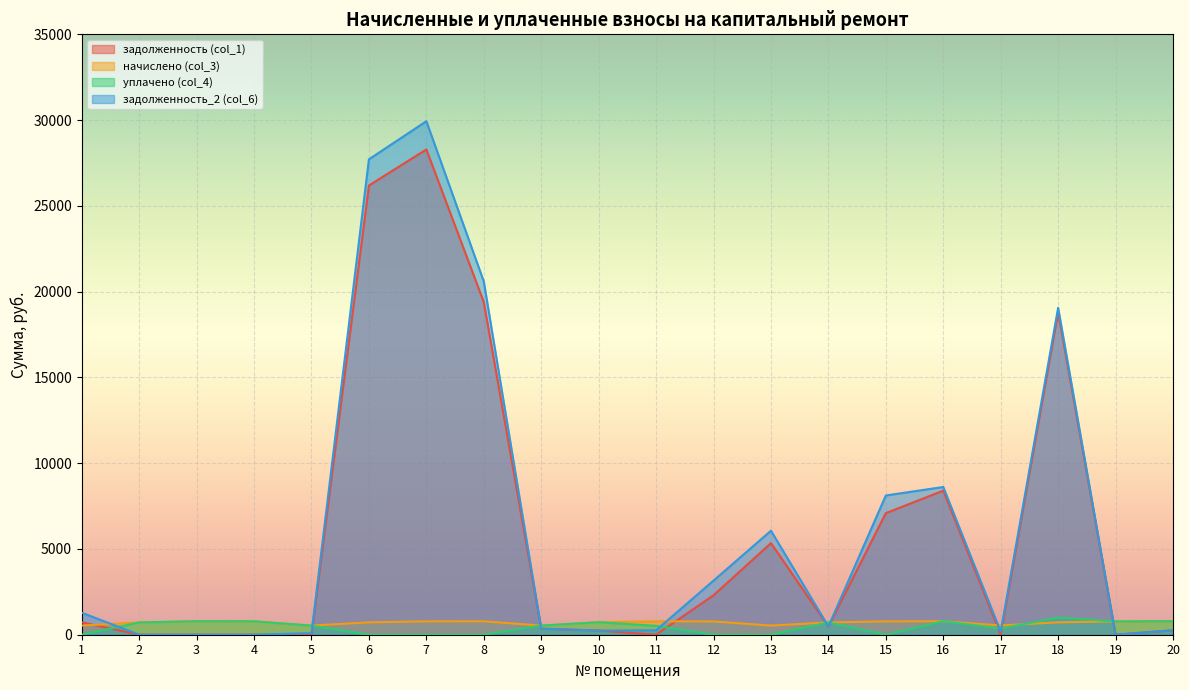

In уплачено (col_4), how many points are lower than both neighbors (excluding endpoints)?

3